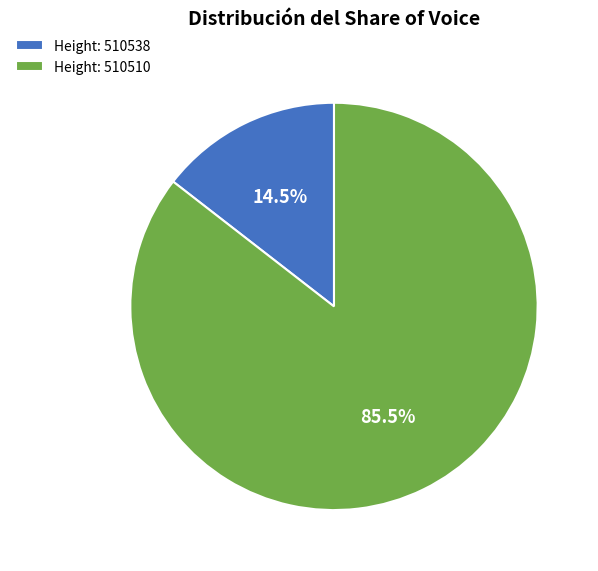

How much of the chart is everything except Height: 510510?

14.5%